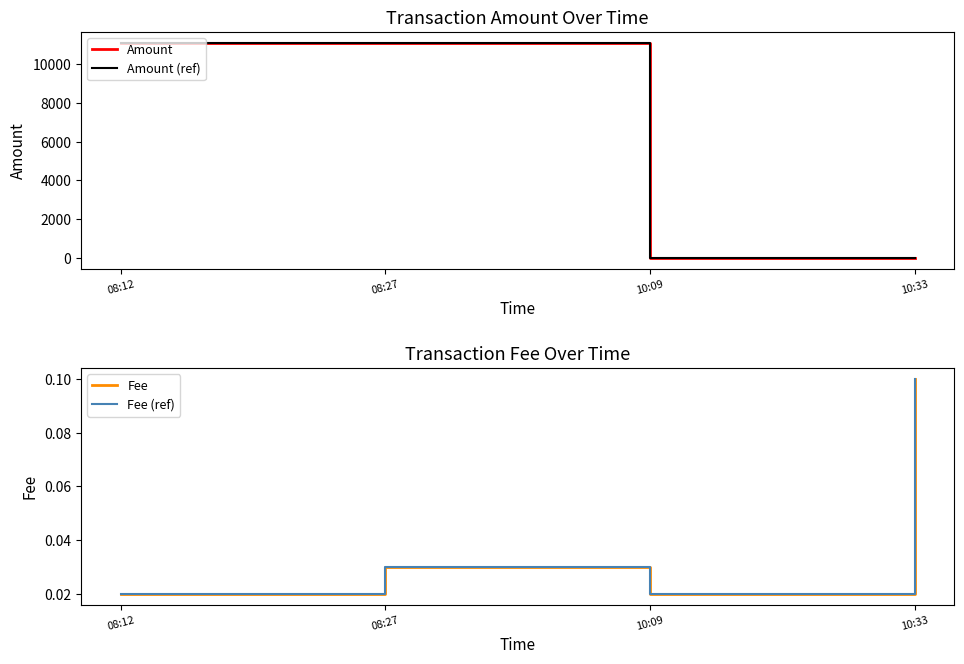

Is the value of Fee (ref) at 10:33 greater than the value of Fee at 10:33?

No